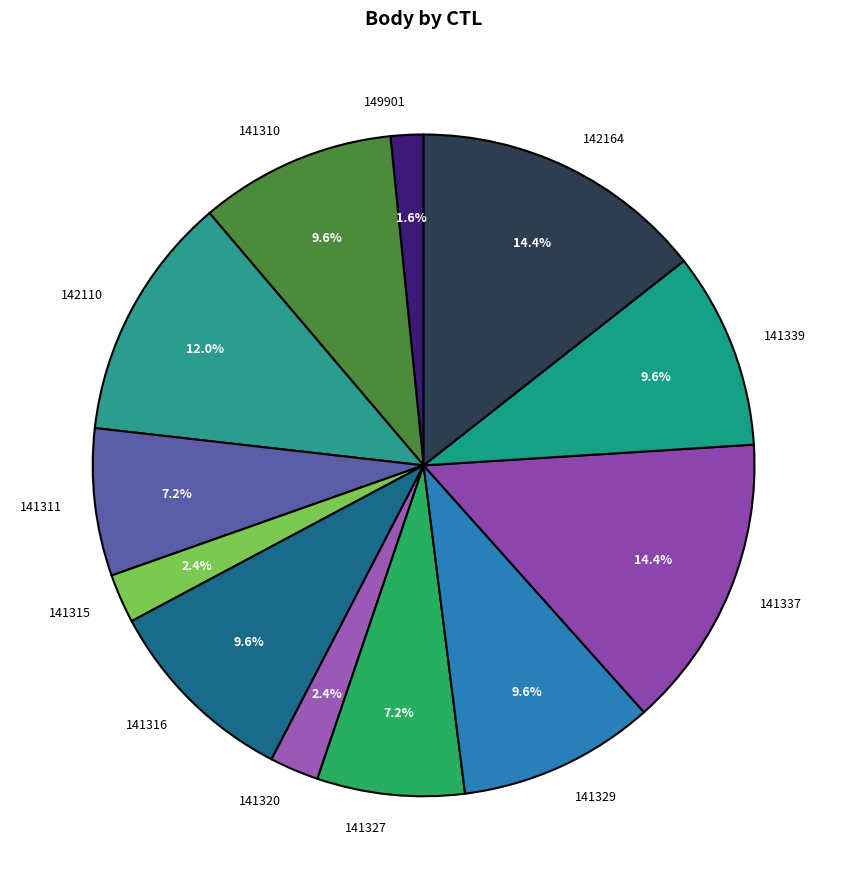

To the nearest percent, what percentage of the pie is 141329?

10%